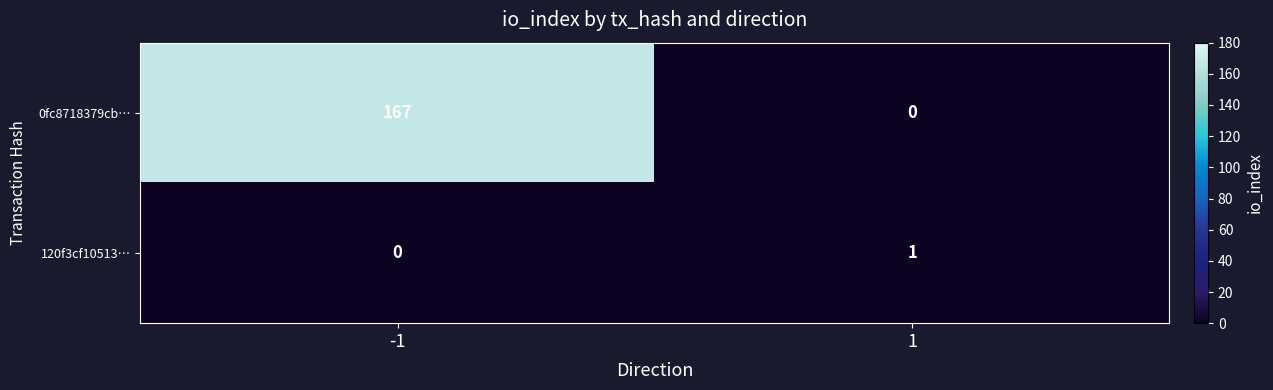

The 120f3cf10513… series shows 0 at -1. True or false?

True